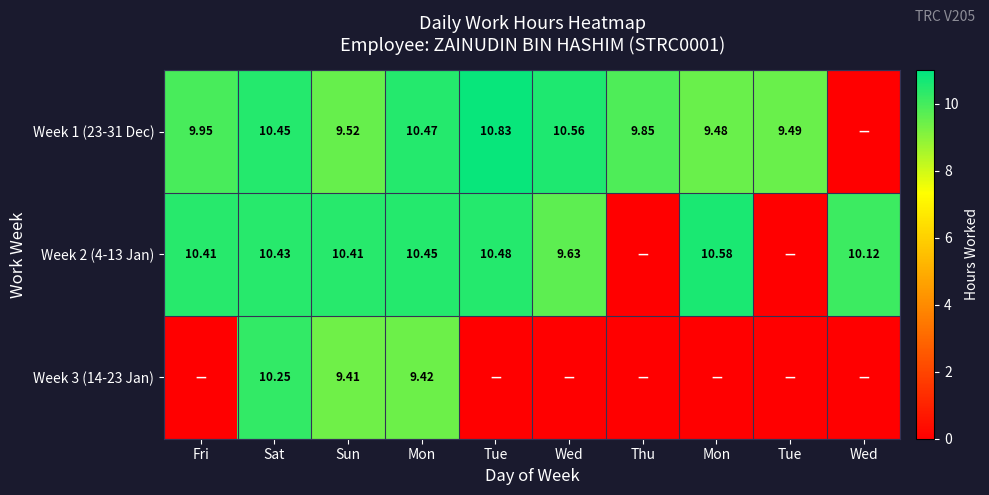

Which series has the widest spread of values?

Week 1 (23-31 Dec)